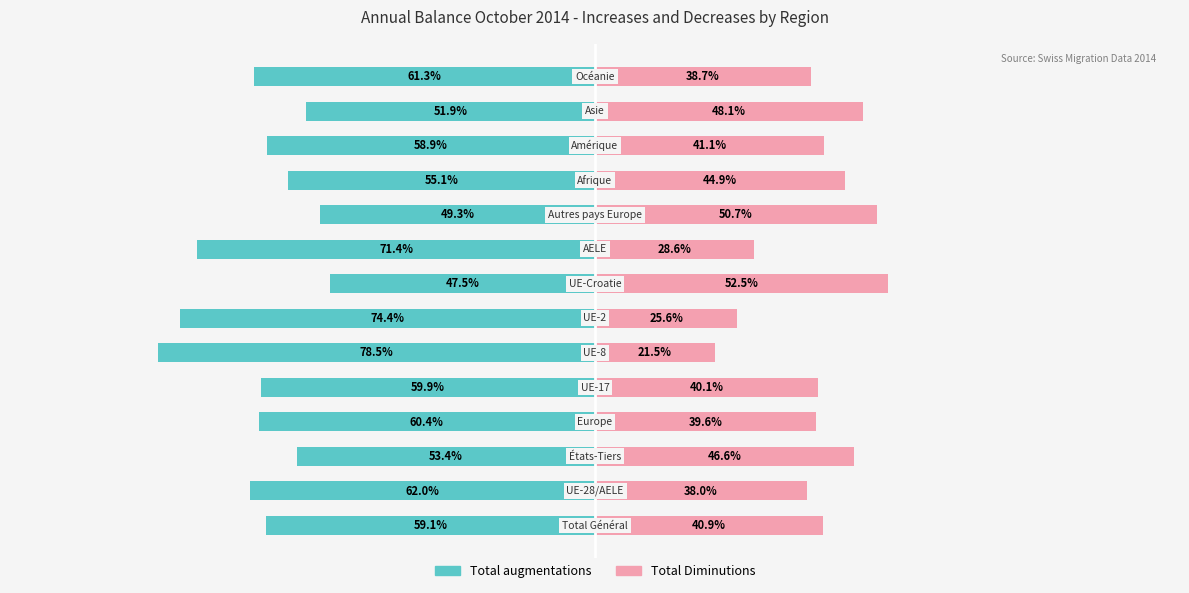

What is the average value of the Total Diminutions series?

39.8